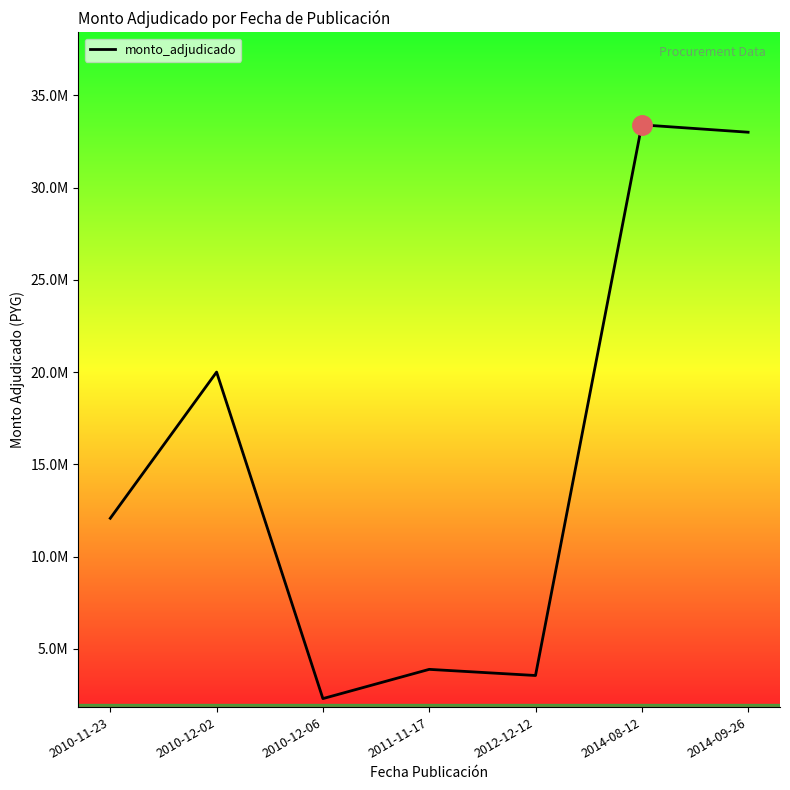

What position from the right is 2010-11-23?

7